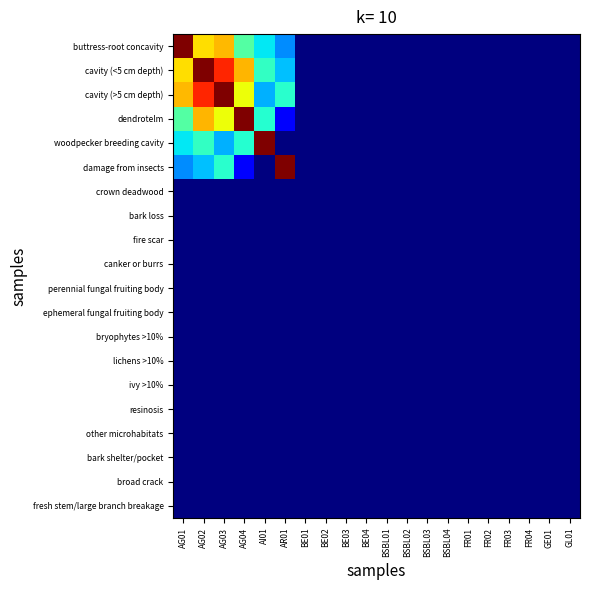

Which category has the highest value across all series?

AG01